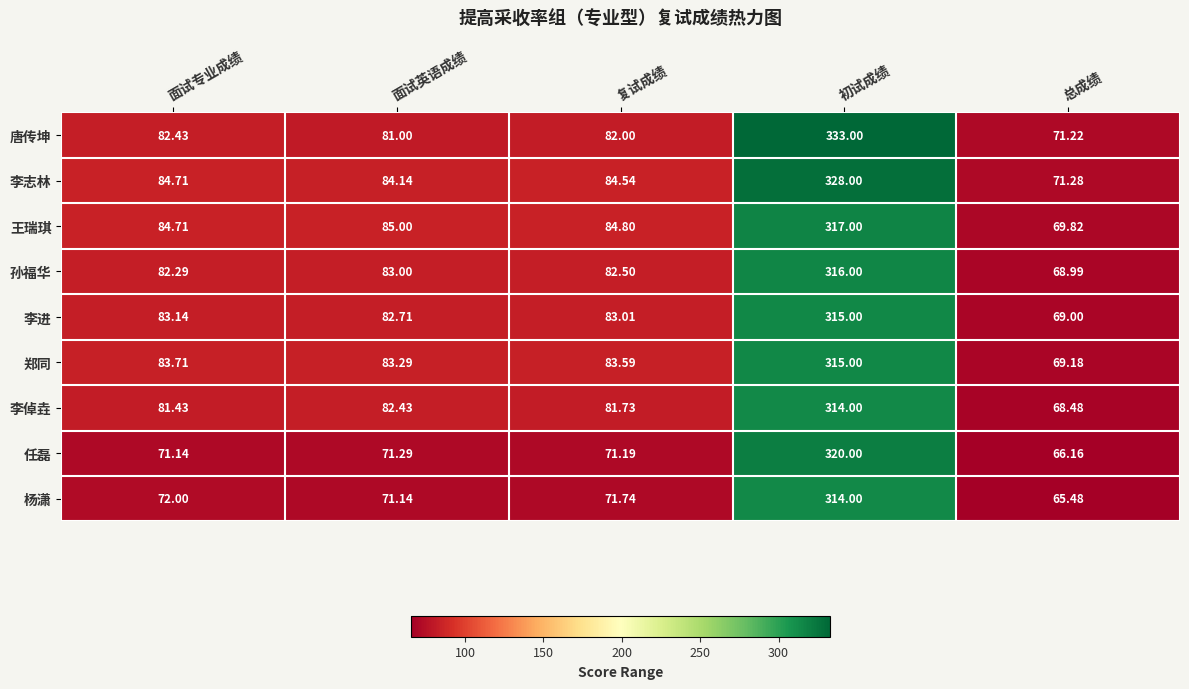

At 复试成绩, list the series in order from largest to smallest.

王瑞琪, 李志林, 郑同, 李进, 孙福华, 唐传坤, 李倬垚, 杨潇, 任磊